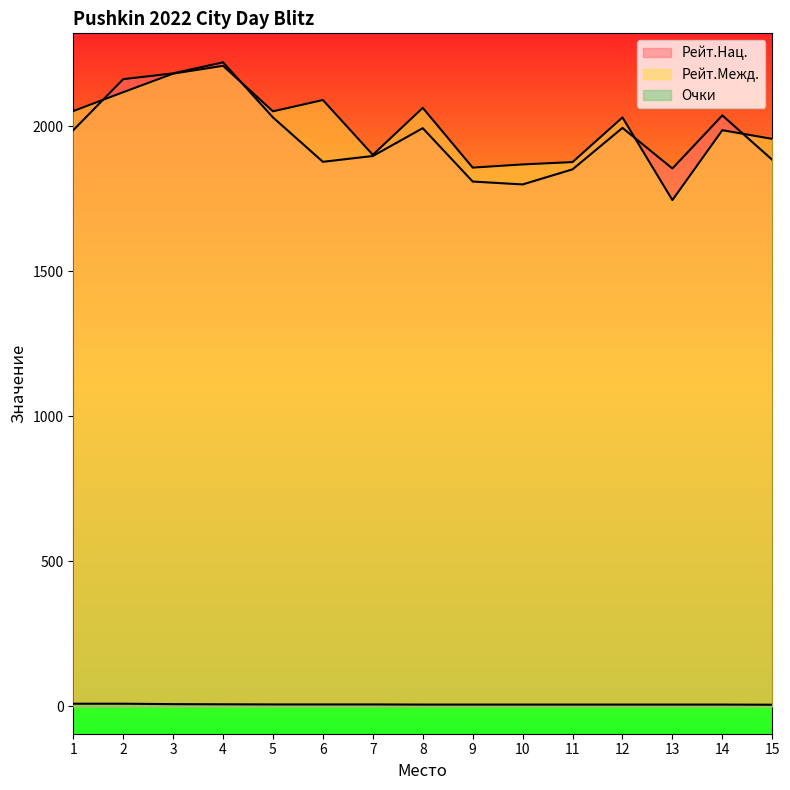

Is the value of Очки at 8 greater than the value of Рейт.Нац. at 4?

No